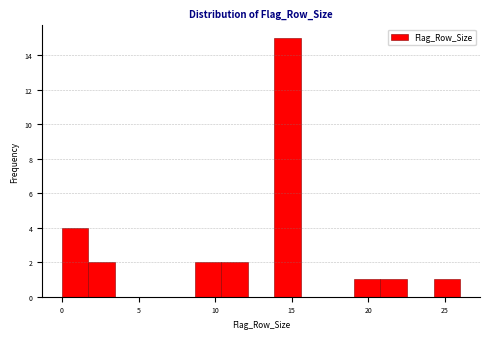

Around what value on the x-axis is the tallest bar? Give the approximate position of its centre, as read against the axis.

14.5